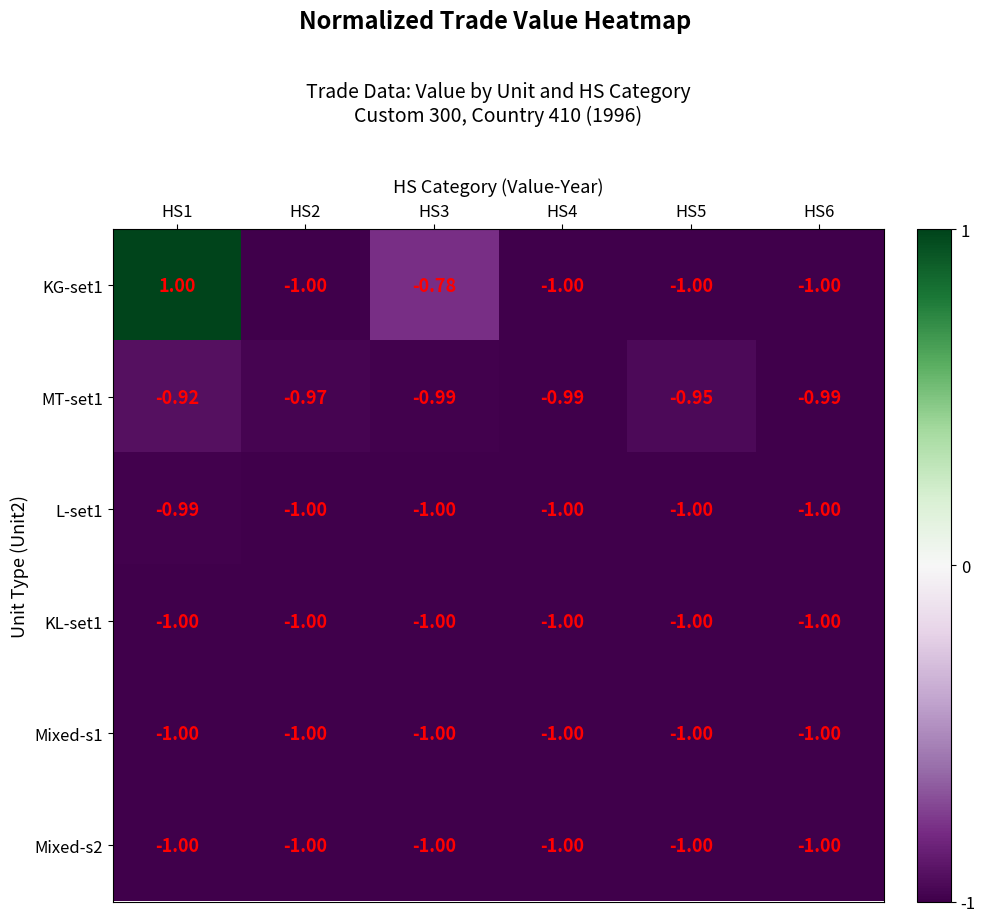

At how many categories does at least one series exceed 0?

1